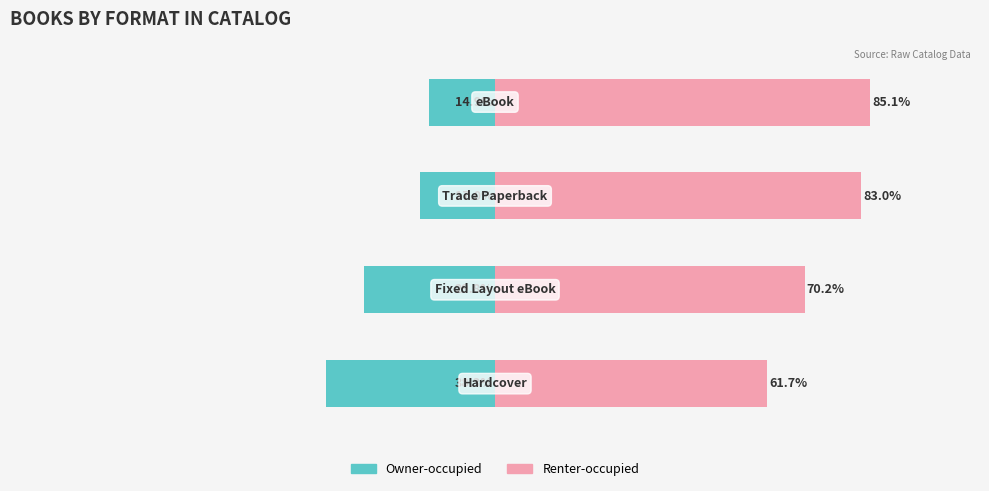

Rank the series by their average value, from highest to lowest.

Renter-occupied, Owner-occupied